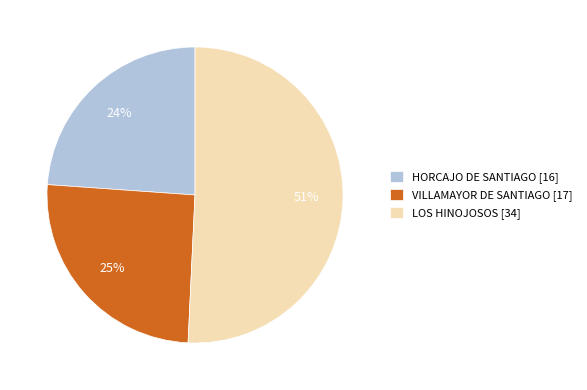

Count the number of slices in the pie.

3